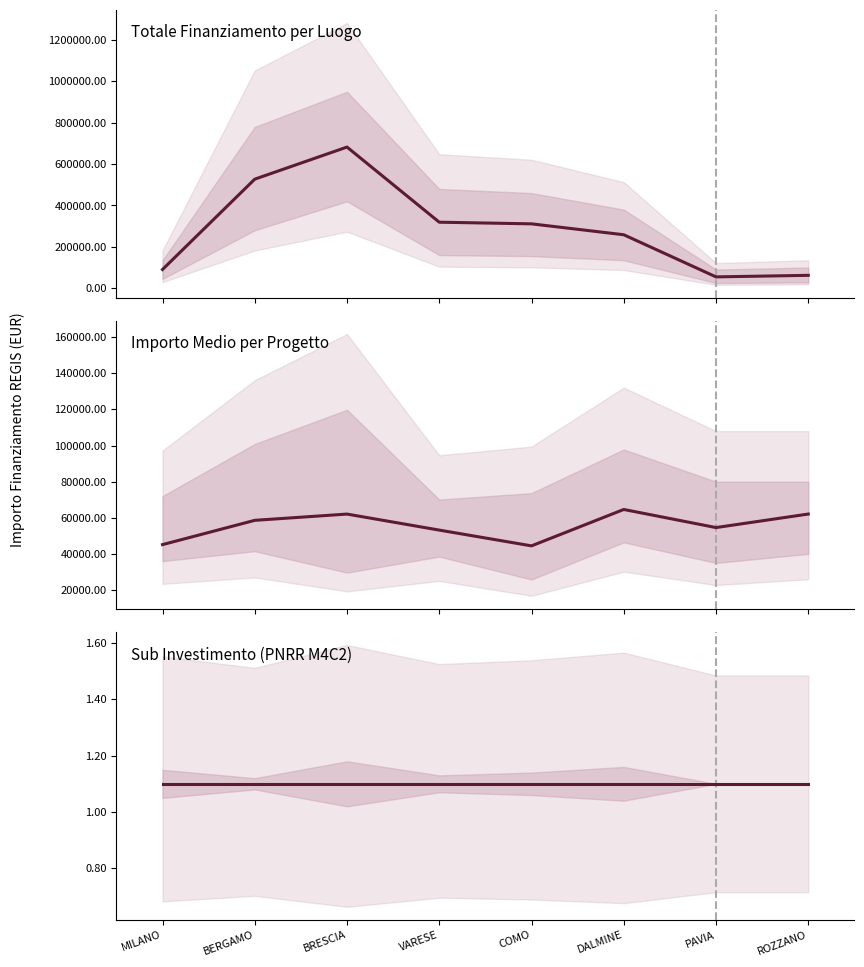

True or false: Totale Finanziamento per Luogo and Sub Investimento (PNRR M4C2) cross at least once.

False